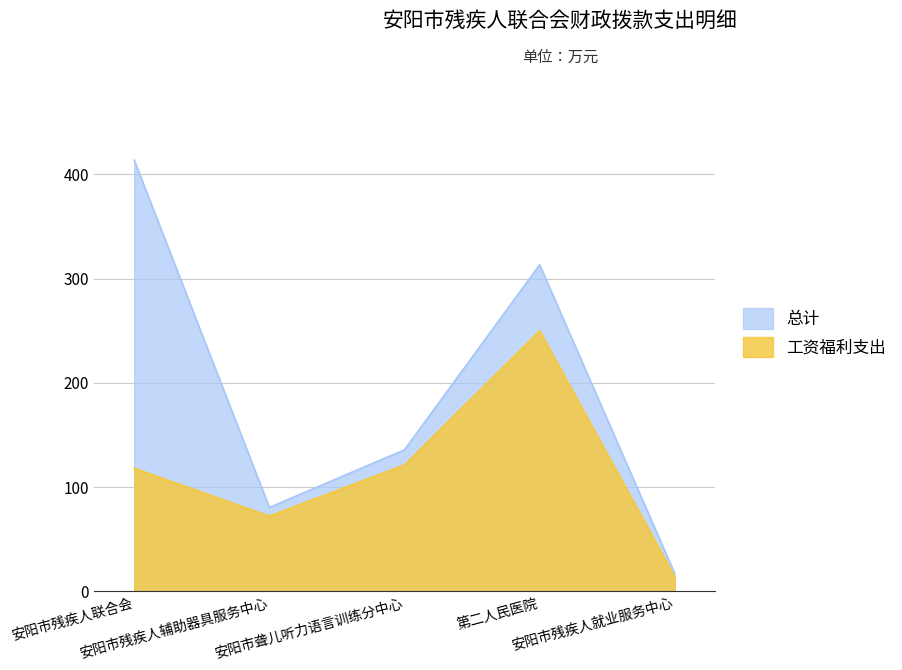

How many lines are shown in the chart?

2